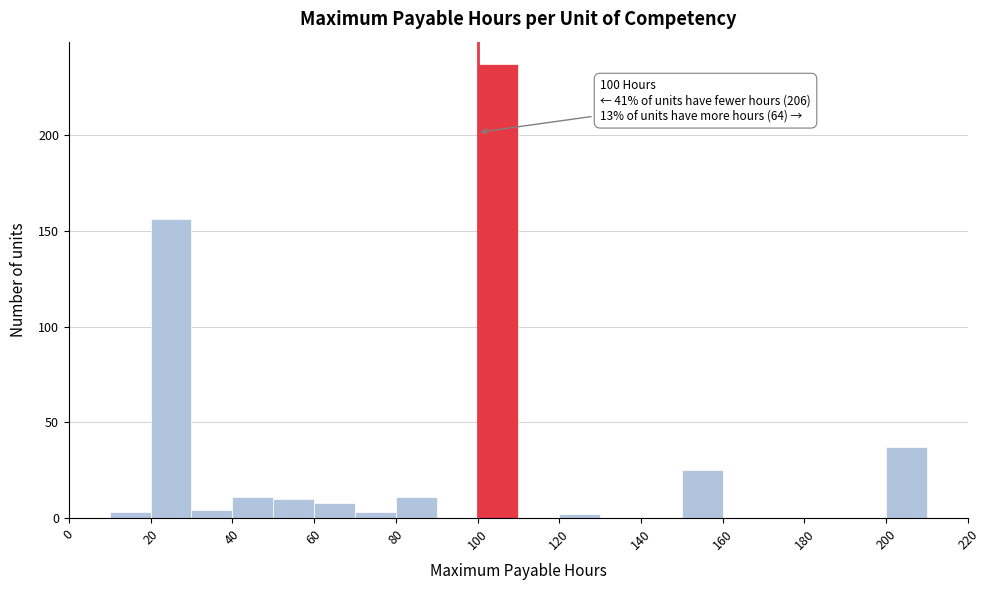

Which range on the x-axis has the tallest bar?

100 to 110